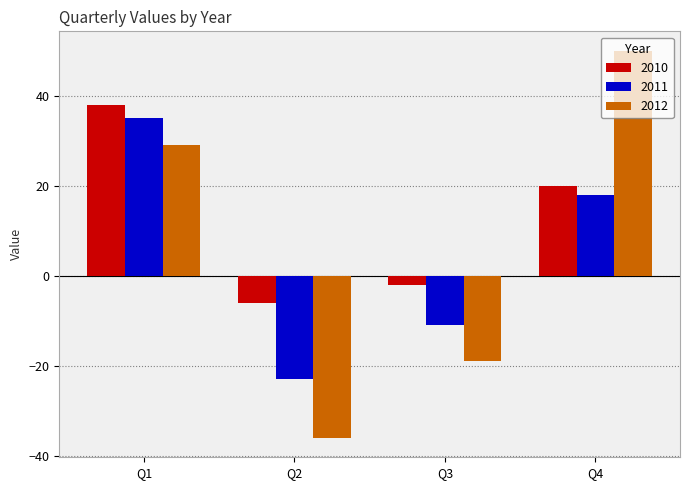

What is the minimum value for 2010?

-6